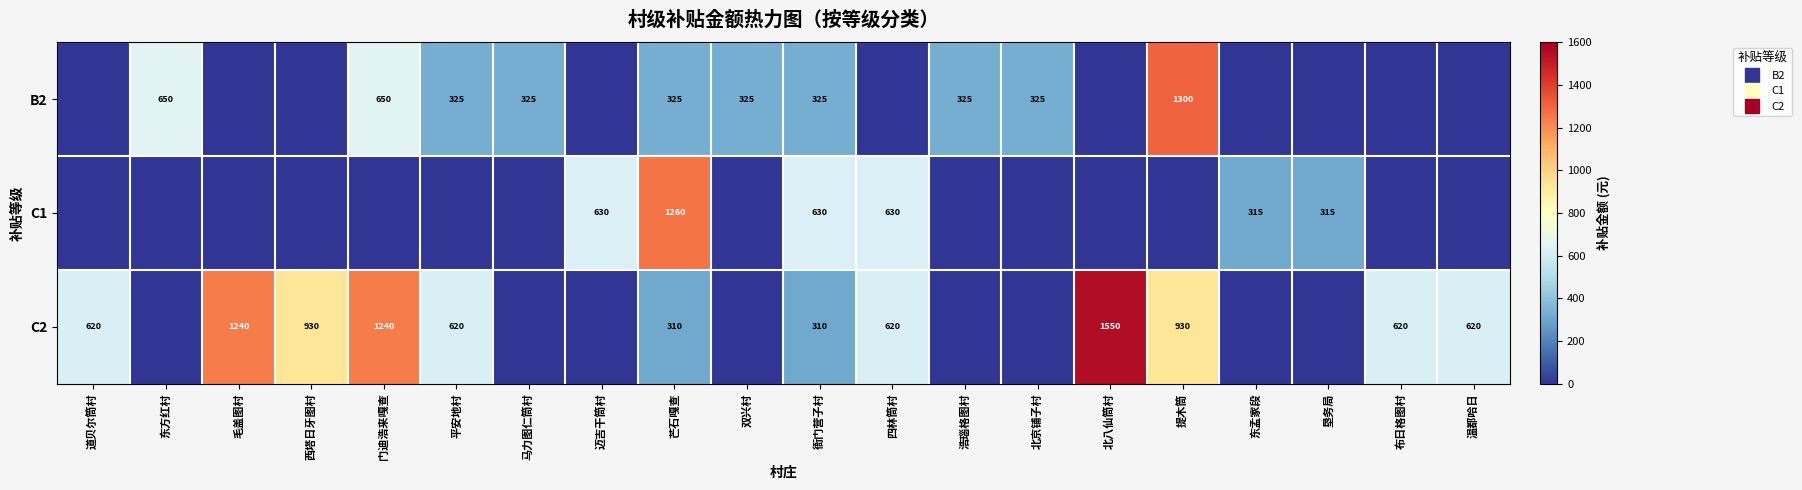

How many values in the B2 series are below 325?

10